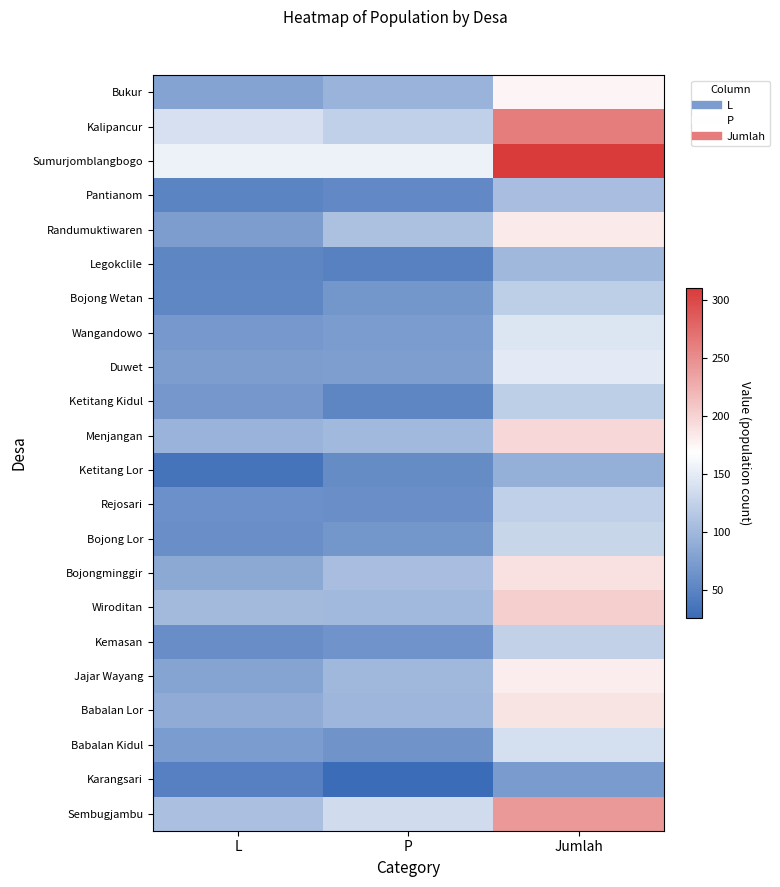

Which has a higher value, P or Jumlah?

Jumlah